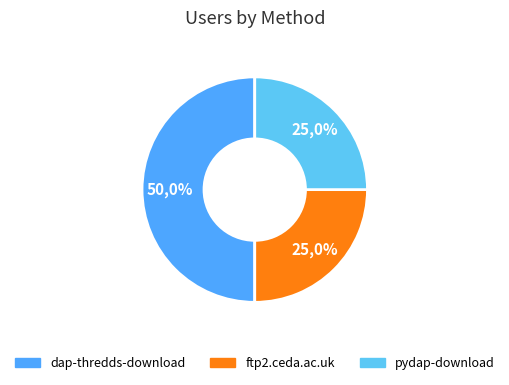

To the nearest percent, what is the difference between the ftp2.ceda.ac.uk and dap-thredds-download slice percentages?

25%